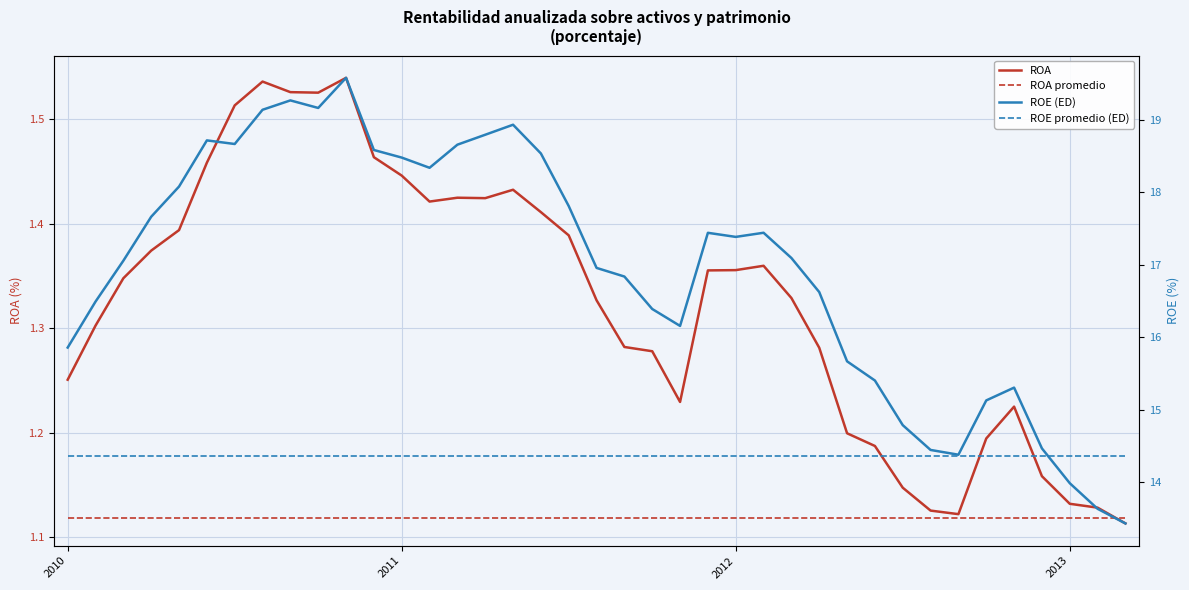

Reading left to right, transcribe all the data shown in this chart.

ROA: 1.3	1.3	1.3	1.4	1.4	1.5	1.5	1.5	1.5	1.5	1.5	1.5	1.4	1.4	1.4	1.4	1.4	1.4	1.4	1.3	1.3	1.3	1.2	1.4	1.4	1.4	1.3	1.3	1.2	1.2	1.1	1.1	1.1	1.2	1.2	1.2	1.1	1.1	1.1
ROA promedio: 1.1	1.1	1.1	1.1	1.1	1.1	1.1	1.1	1.1	1.1	1.1	1.1	1.1	1.1	1.1	1.1	1.1	1.1	1.1	1.1	1.1	1.1	1.1	1.1	1.1	1.1	1.1	1.1	1.1	1.1	1.1	1.1	1.1	1.1	1.1	1.1	1.1	1.1	1.1
ROE (ED): 15.9	16.5	17.1	17.7	18.1	18.7	18.7	19.1	19.3	19.2	19.6	18.6	18.5	18.3	18.7	18.8	18.9	18.5	17.8	17.0	16.8	16.4	16.2	17.4	17.4	17.4	17.1	16.6	15.7	15.4	14.8	14.4	14.4	15.1	15.3	14.5	14.0	13.6	13.4
ROE promedio (ED): 14.4	14.4	14.4	14.4	14.4	14.4	14.4	14.4	14.4	14.4	14.4	14.4	14.4	14.4	14.4	14.4	14.4	14.4	14.4	14.4	14.4	14.4	14.4	14.4	14.4	14.4	14.4	14.4	14.4	14.4	14.4	14.4	14.4	14.4	14.4	14.4	14.4	14.4	14.4